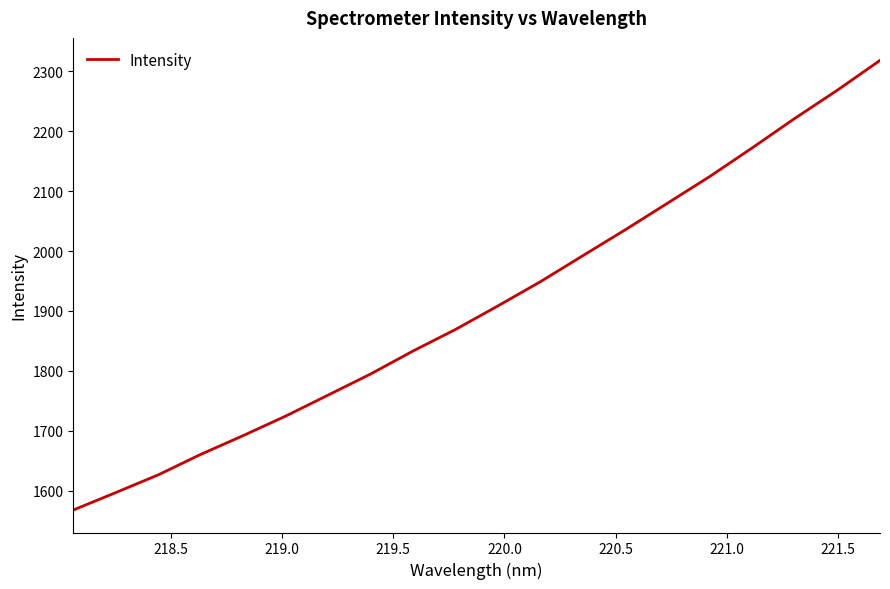

What is the minimum value shown in the chart?

1567.5